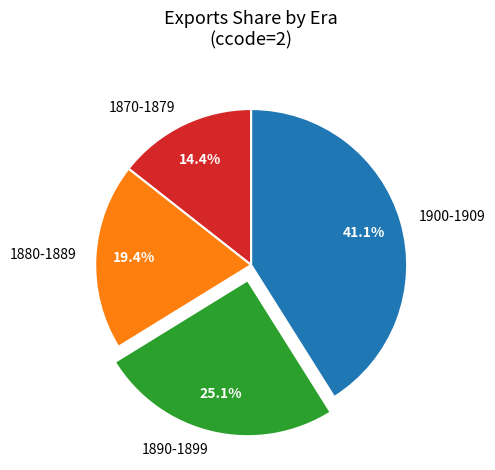

What is the ratio of the value at 1890-1899 to the value at 1880-1889?

1.3